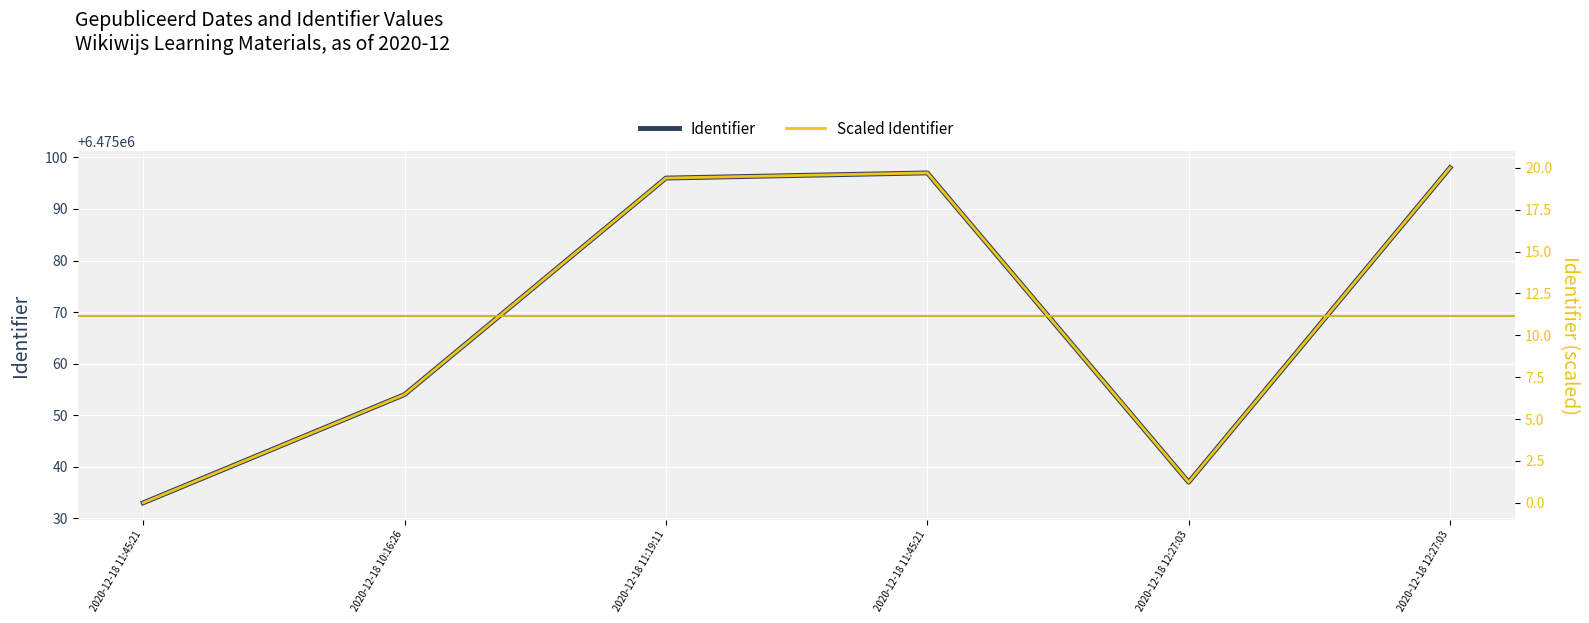

The Scaled Identifier series shows 33.5 at 2020-12-18 12:27:03. True or false?

False